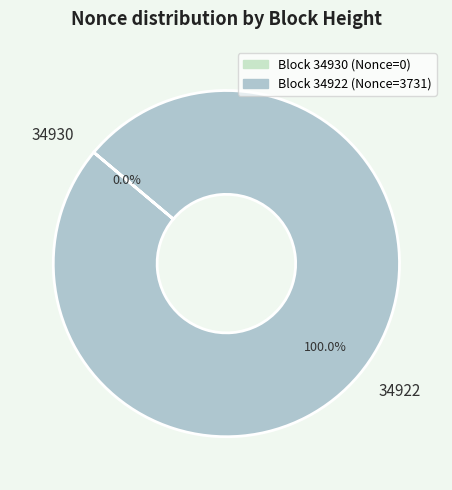

Do 34922 and 34930 together represent more than half of the pie?

Yes